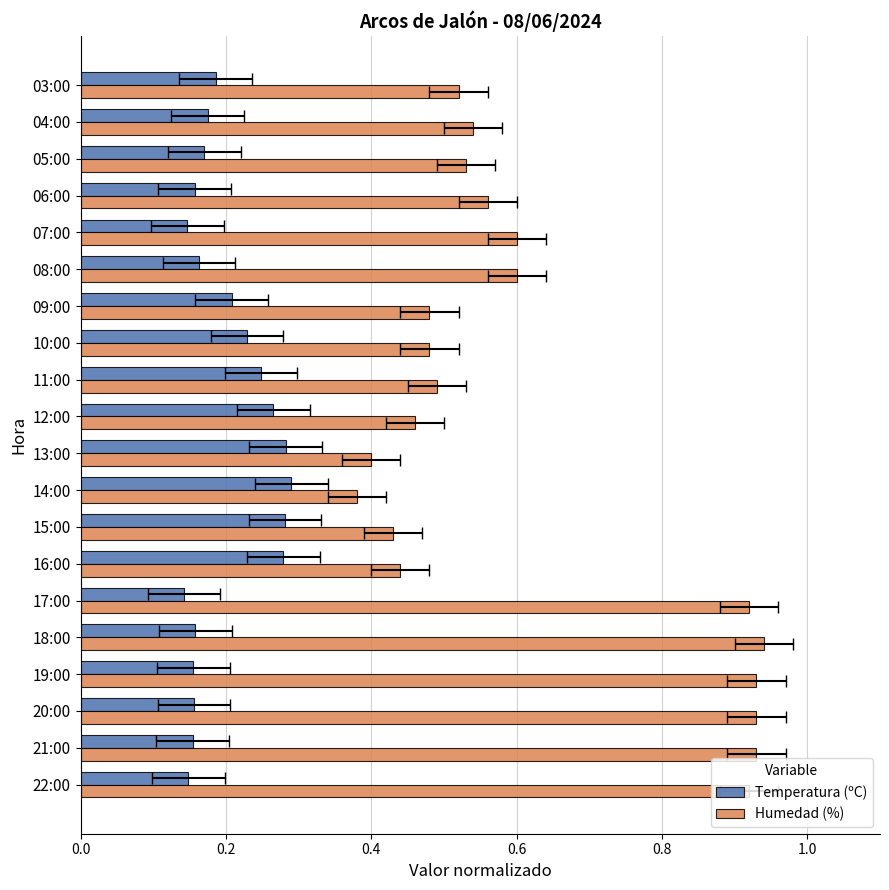

What is the difference between the maximum and second lowest values in the Temperatura (ºC) series?

0.1